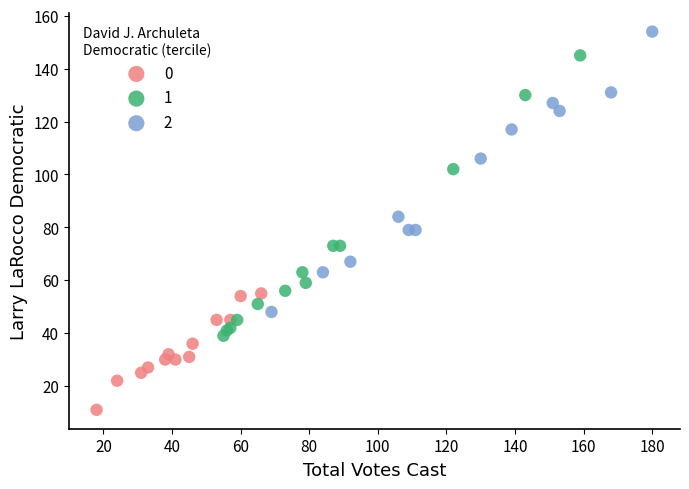

Which series reaches the minimum Y coordinate?

0